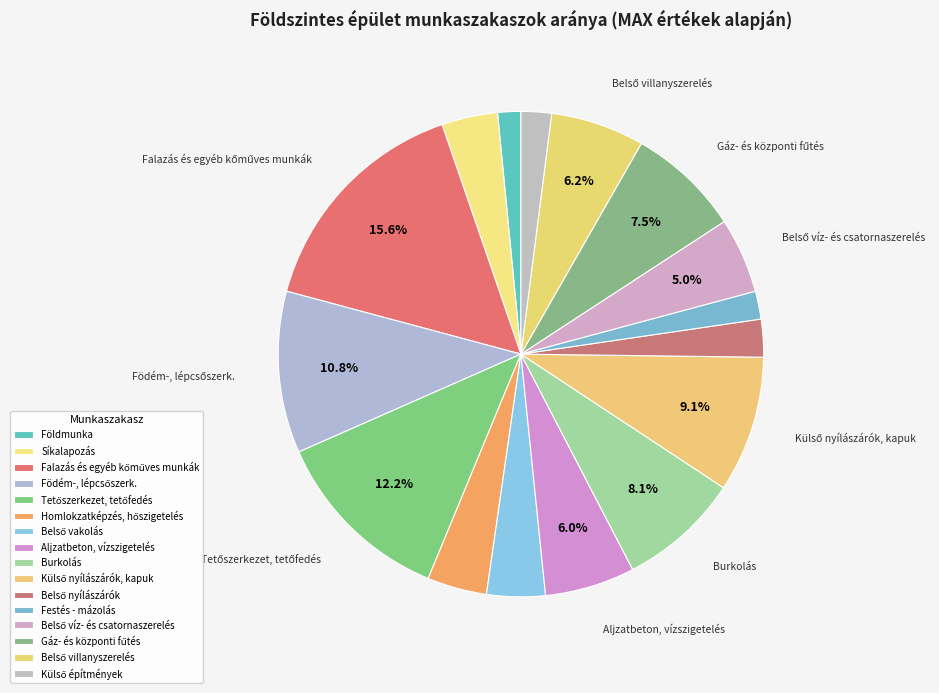

True or false: Földmunka accounts for 8% of the total.

False